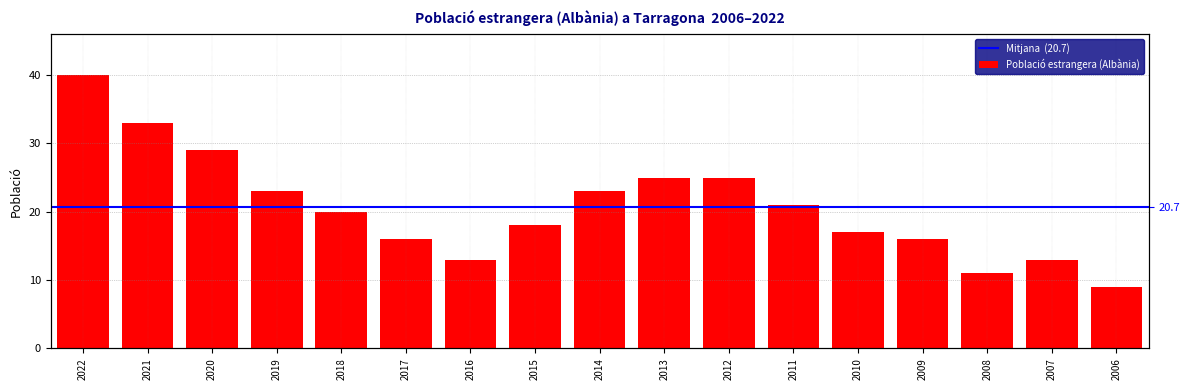

How many bars are there in total?

17